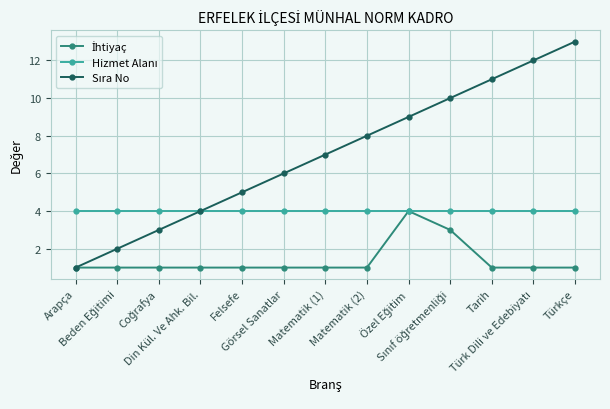

What is the maximum value shown in the chart?

13